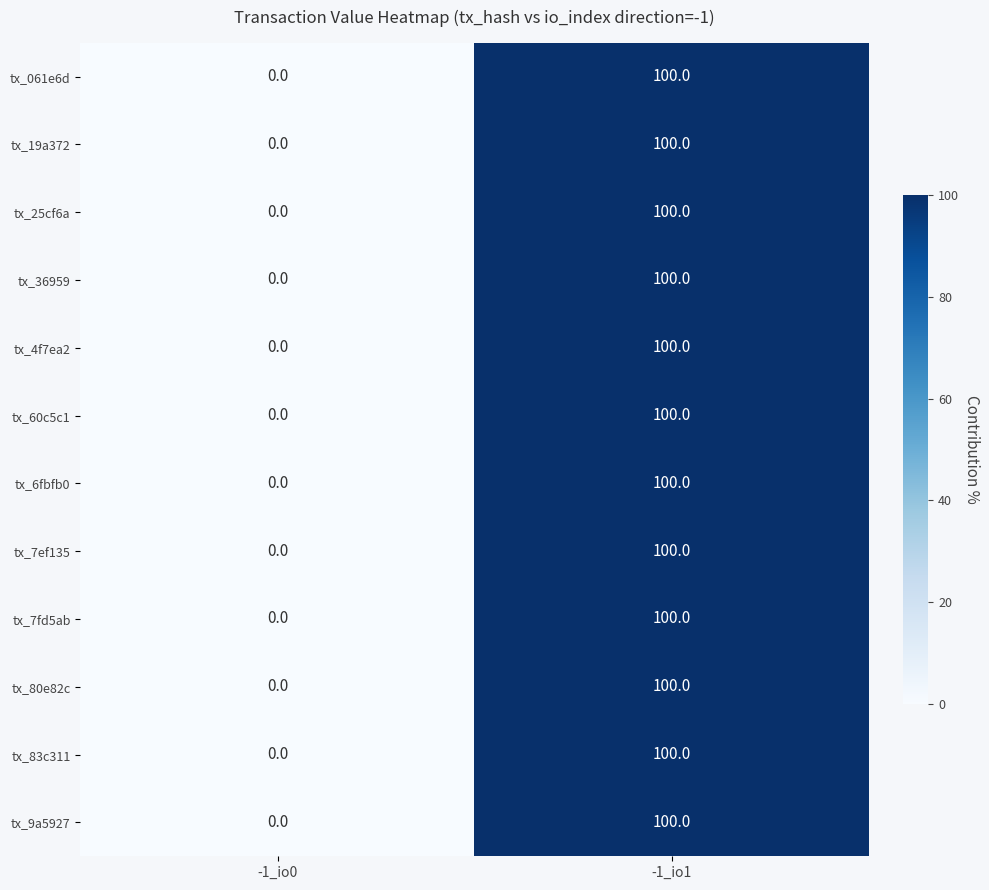

What is the maximum value for tx_19a372?

100